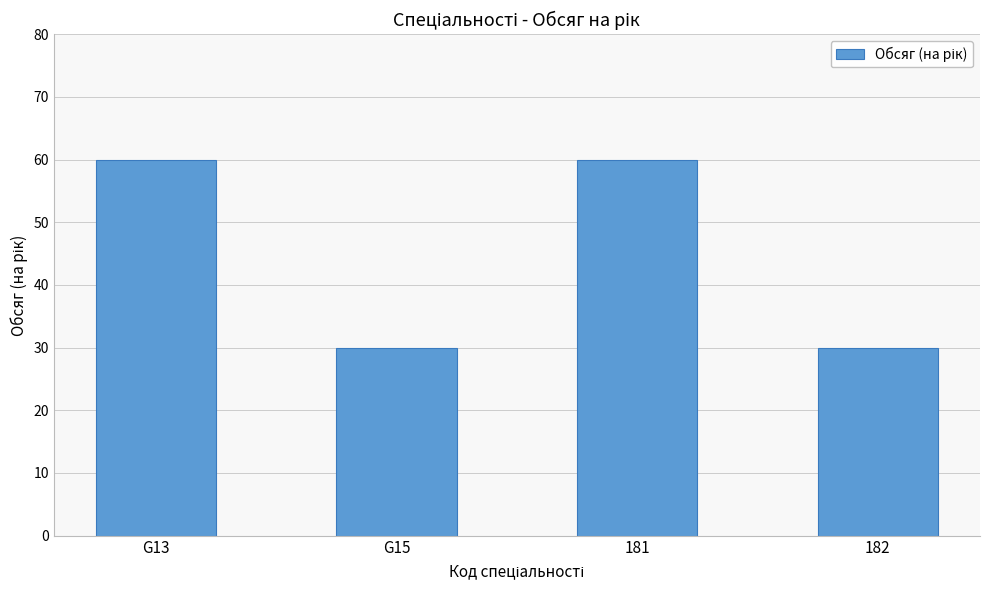

What is the smallest value displayed?

30